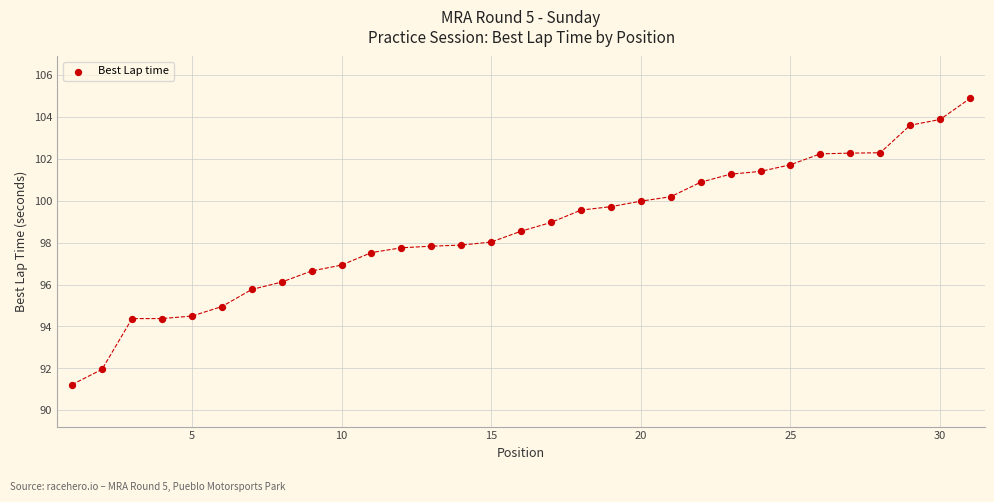

What is the range of X values (max minus min)?

30.0